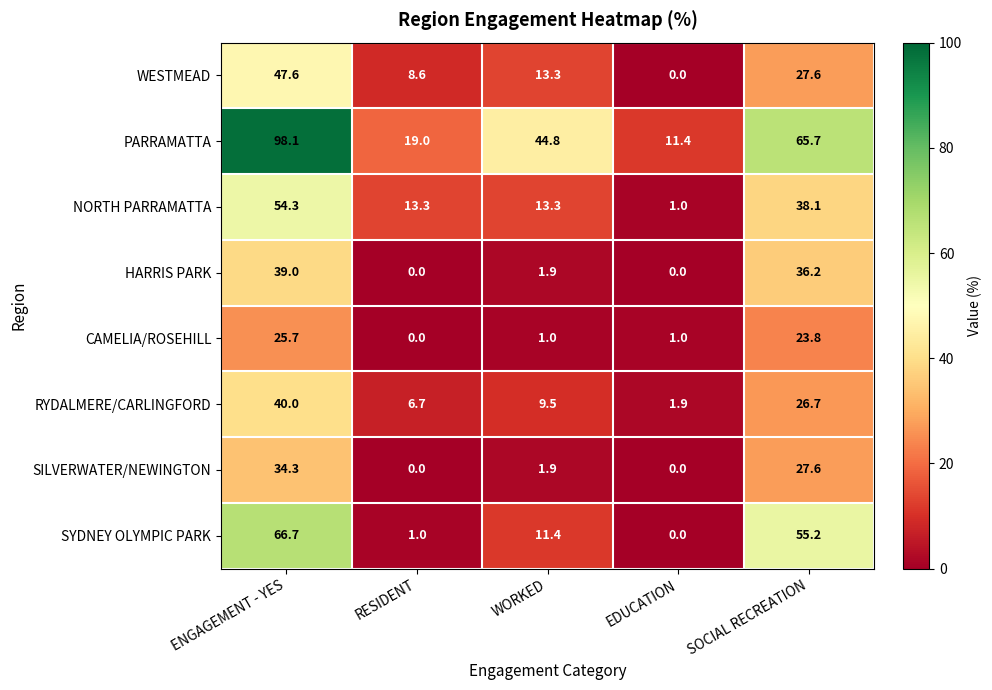

Is it true that CAMELIA/ROSEHILL equals 23.8 at SOCIAL RECREATION?

True